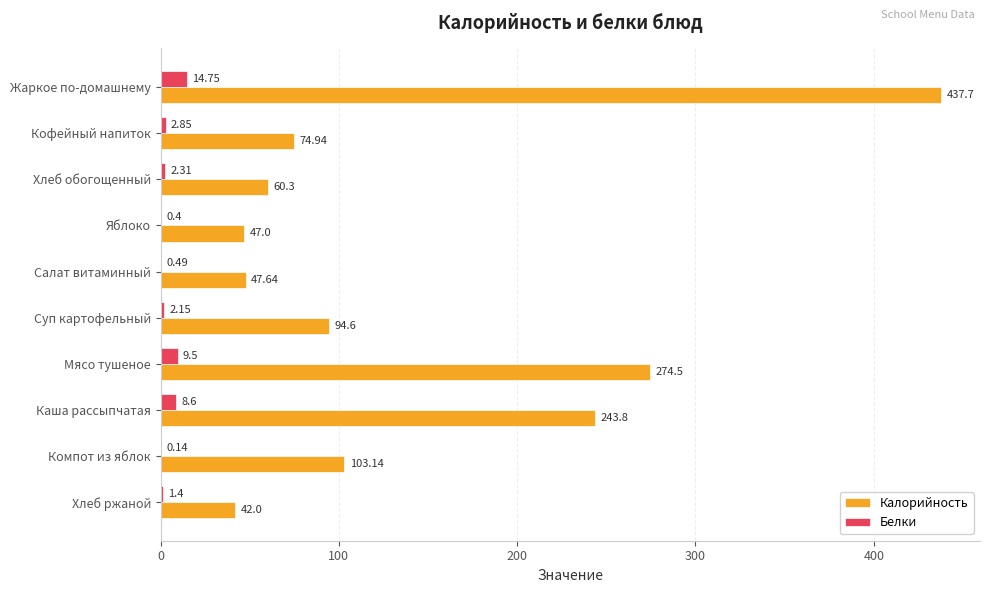

What is the sum of the Калорийность values at Салат витаминный and Суп картофельный?

142.2